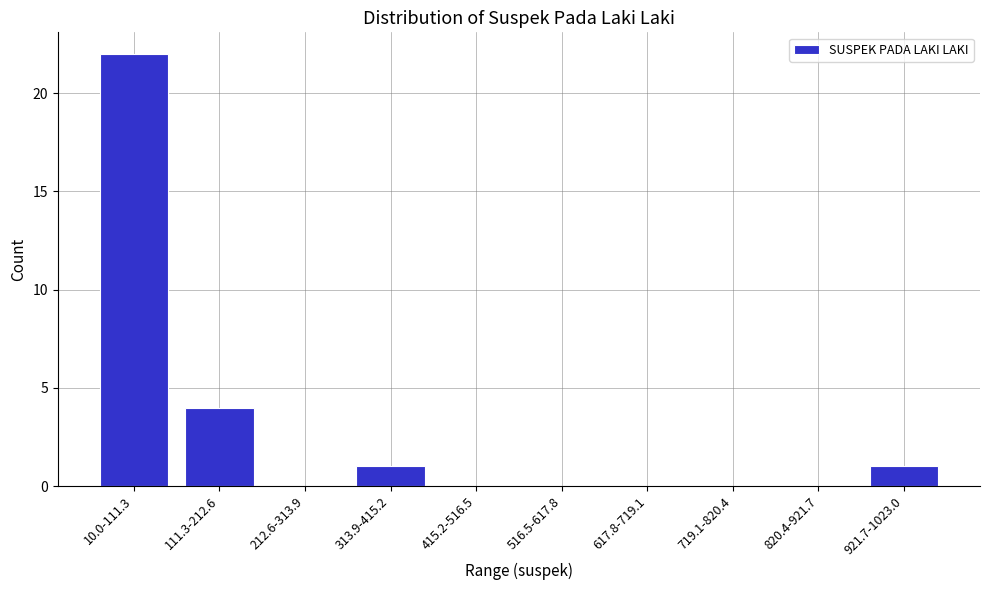

Reading right to left, list all the values displayed in this chart.

921.7-1023.0=1	820.4-921.7=0	719.1-820.4=0	617.8-719.1=0	516.5-617.8=0	415.2-516.5=0	313.9-415.2=1	212.6-313.9=0	111.3-212.6=4	10.0-111.3=22